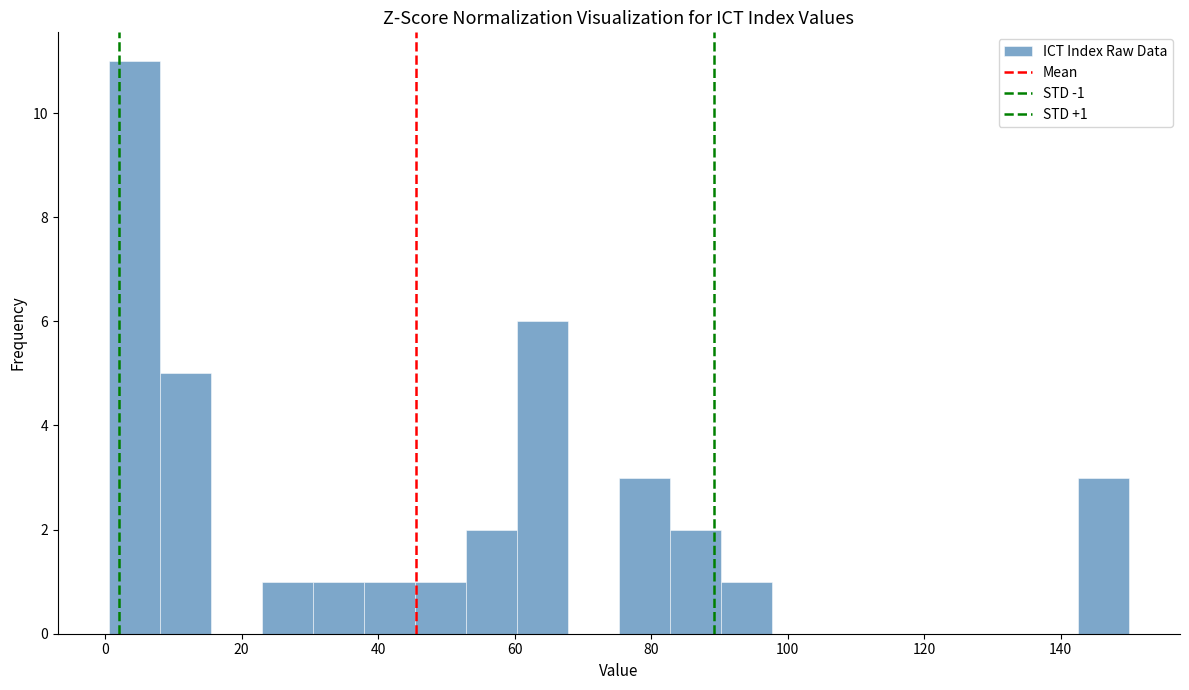

Around what value on the x-axis is the tallest bar? Give the approximate position of its centre, as read against the axis.

4